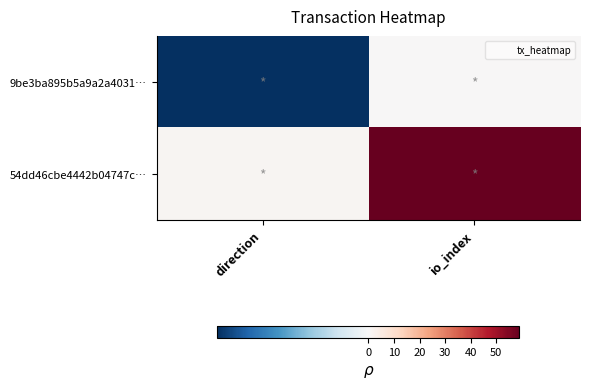

Reading left to right, list all the values displayed in this chart.

9be3ba895b5a9a2a4031…: direction=-1	io_index=0
54dd46cbe4442b04747c…: direction=1	io_index=59